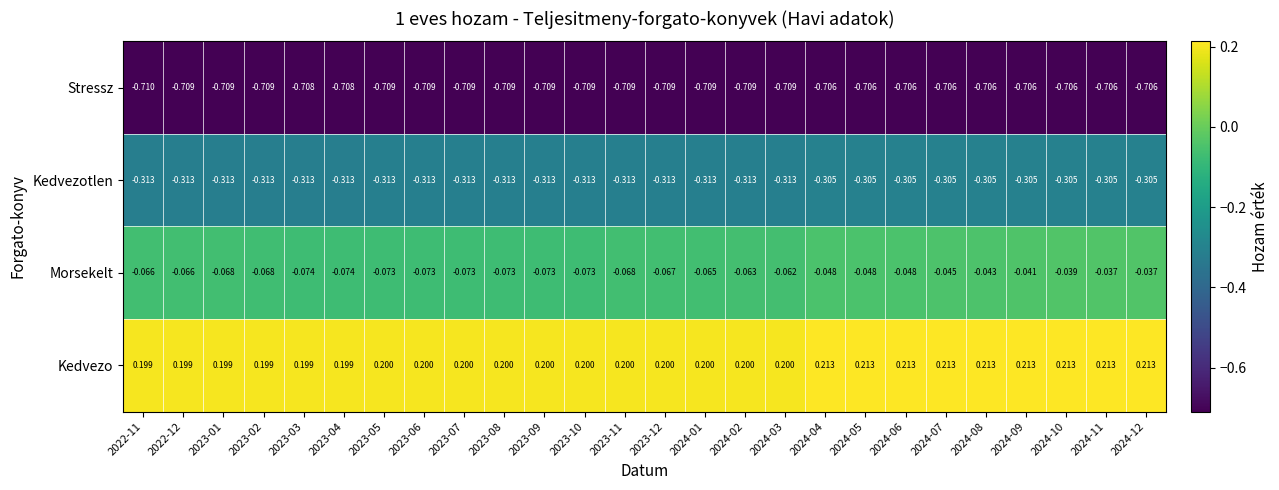

What is the spread (max minus min) of values at 2023-11?

0.9